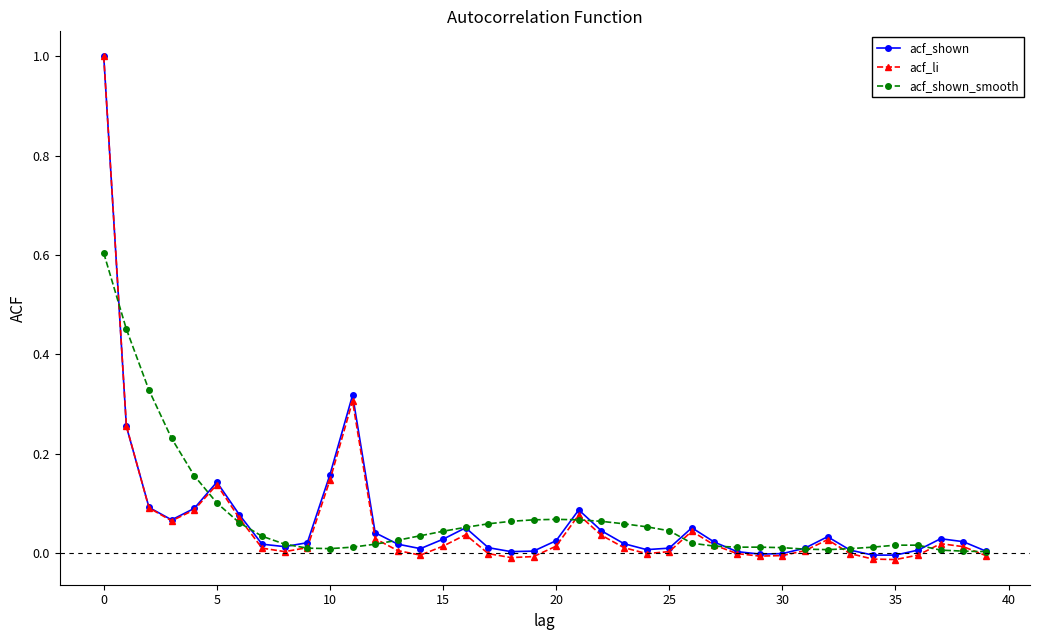

What is the maximum value shown in the chart?

1.0